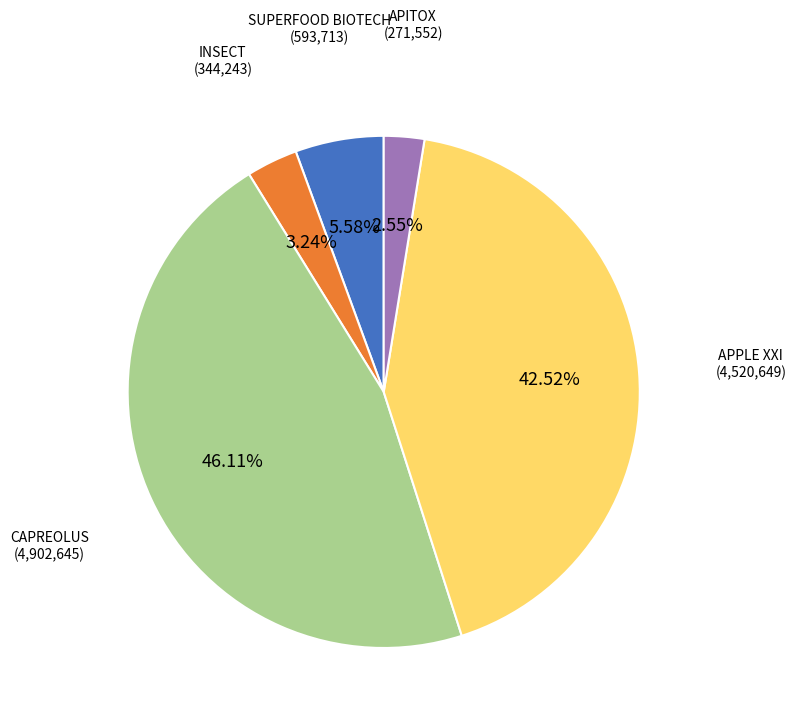

What percentage do APPLE XXI and SUPERFOOD BIOTECH together represent?

48.1%